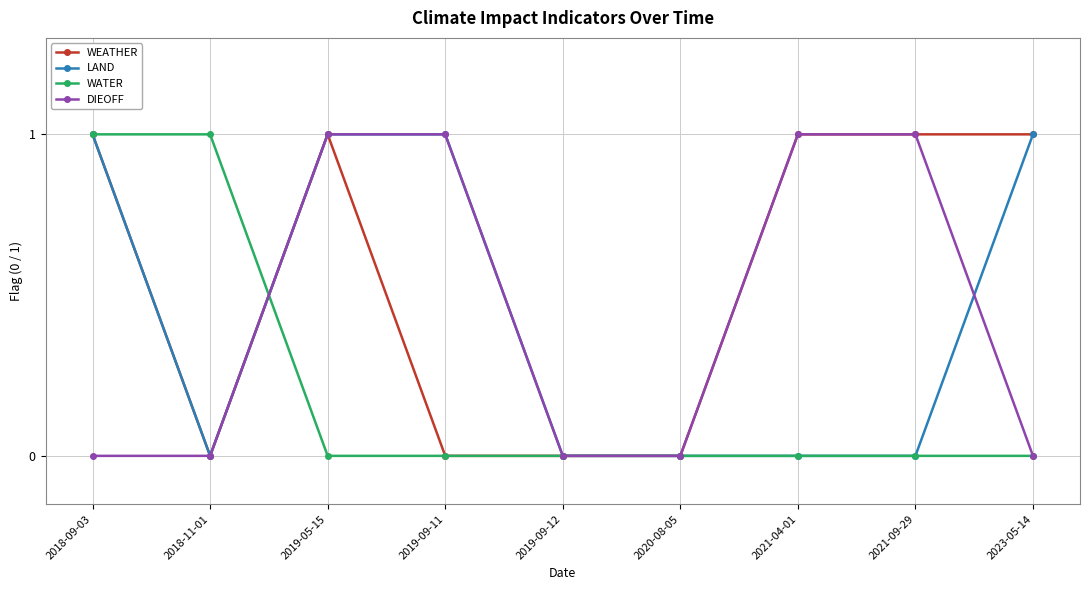

What is the difference between the second highest and second lowest values in the WEATHER series?

1